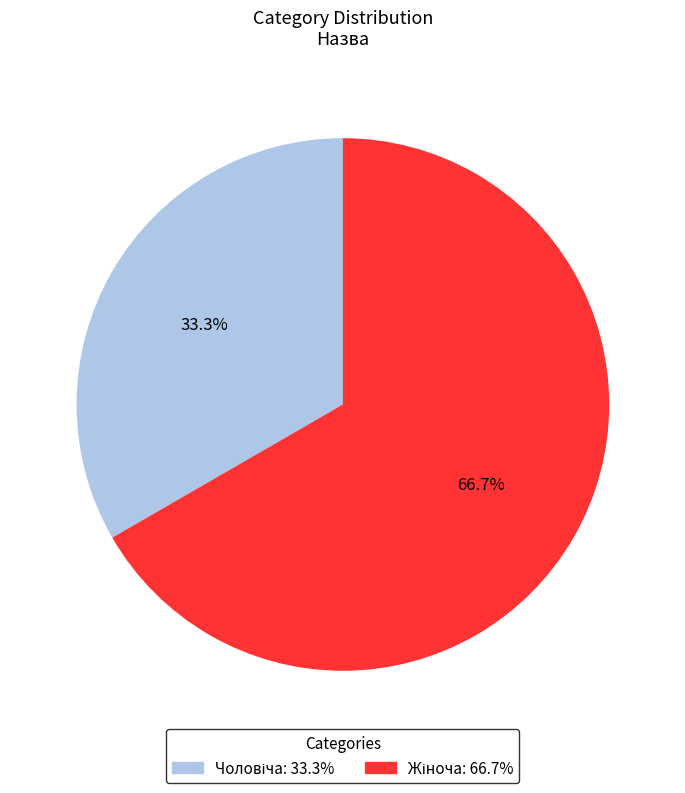

Is there any slice that represents more than half of the pie?

Yes